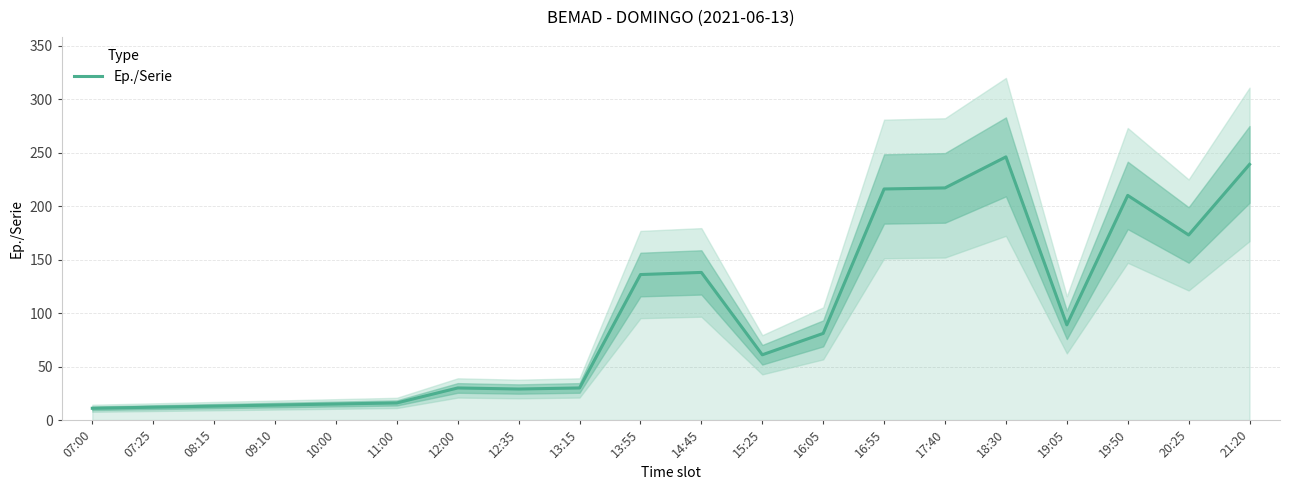

Count the number of categories in the chart.

20